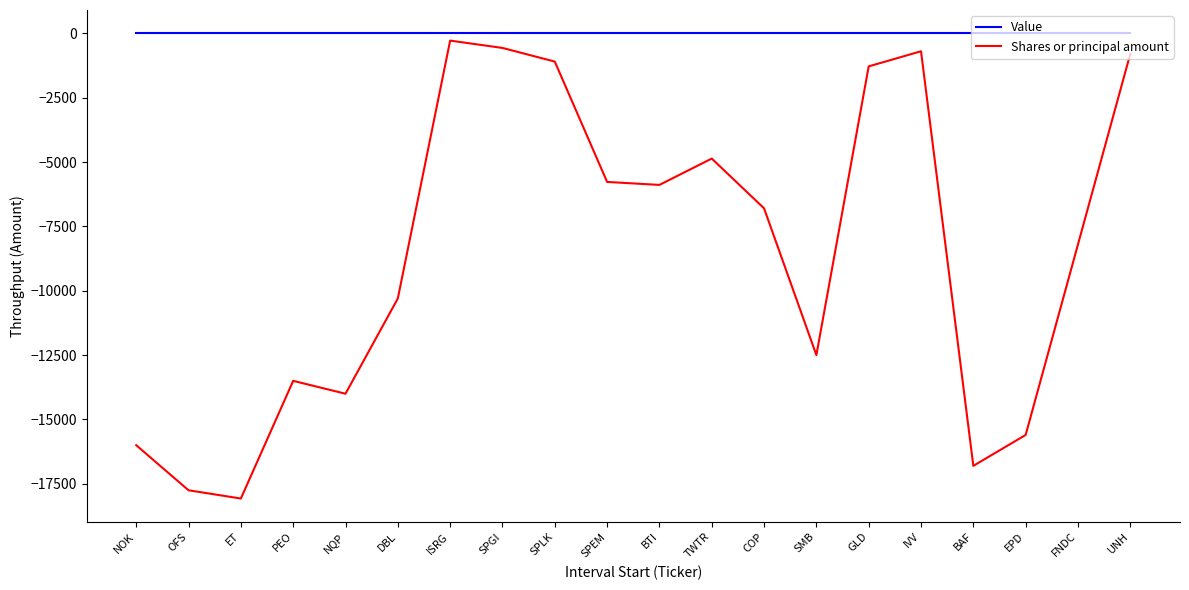

What position from the left is SPLK?

9